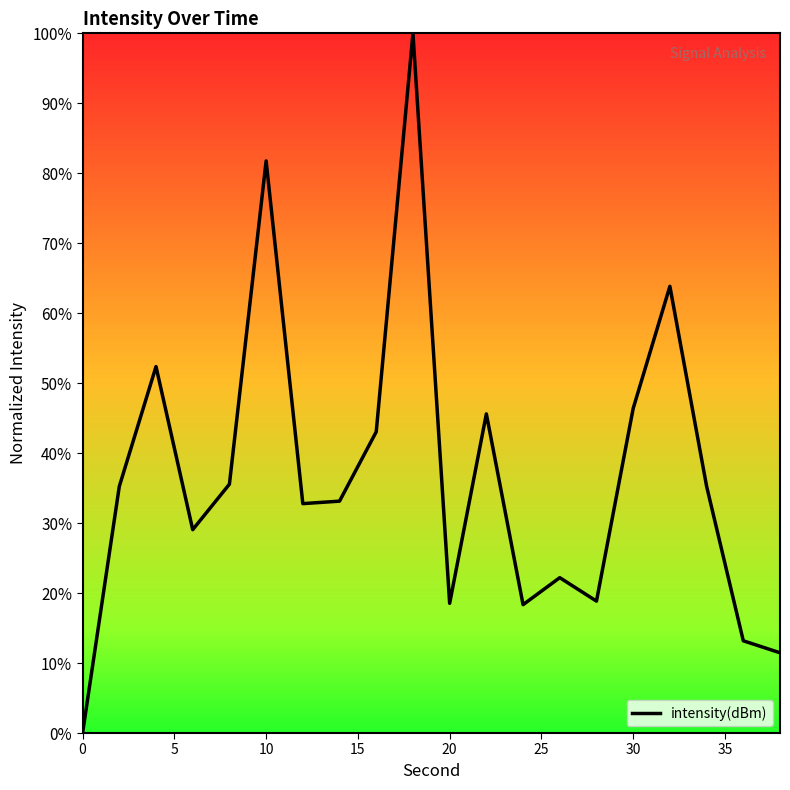

What is the maximum value shown in the chart?

100.0